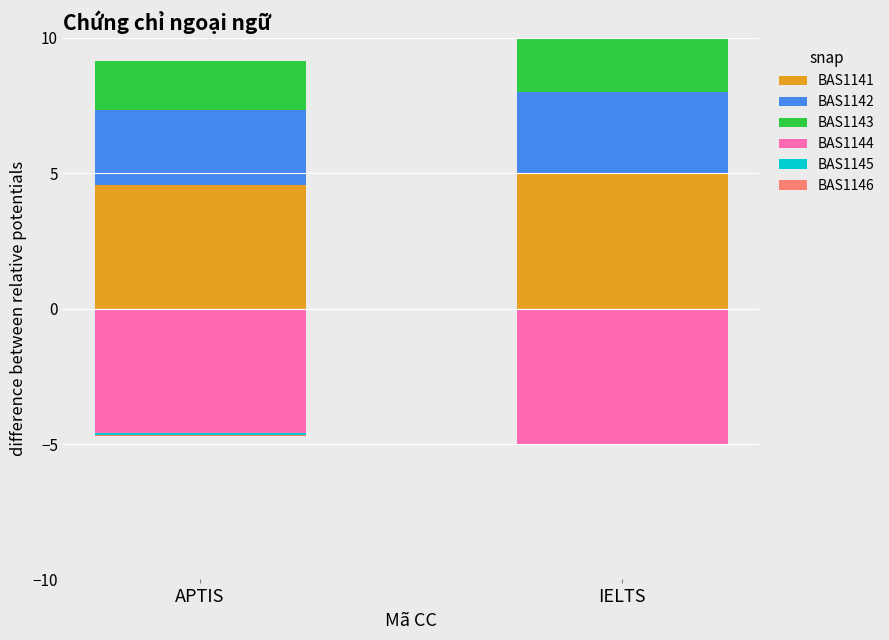

Which series changed the most between APTIS and IELTS?

BAS1141